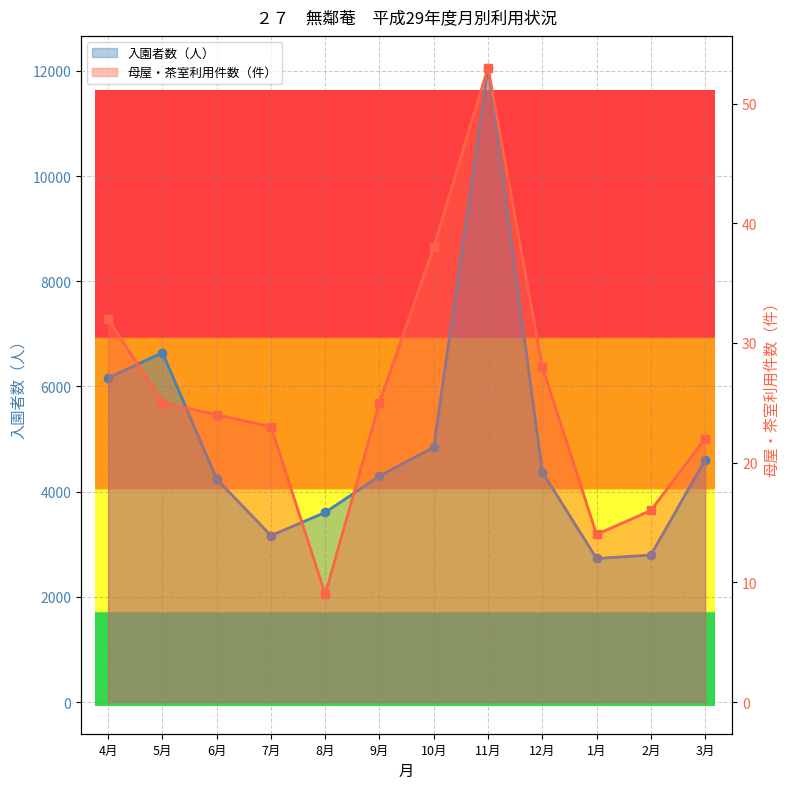

What is the spread (max minus min) of values at 8月?

3597